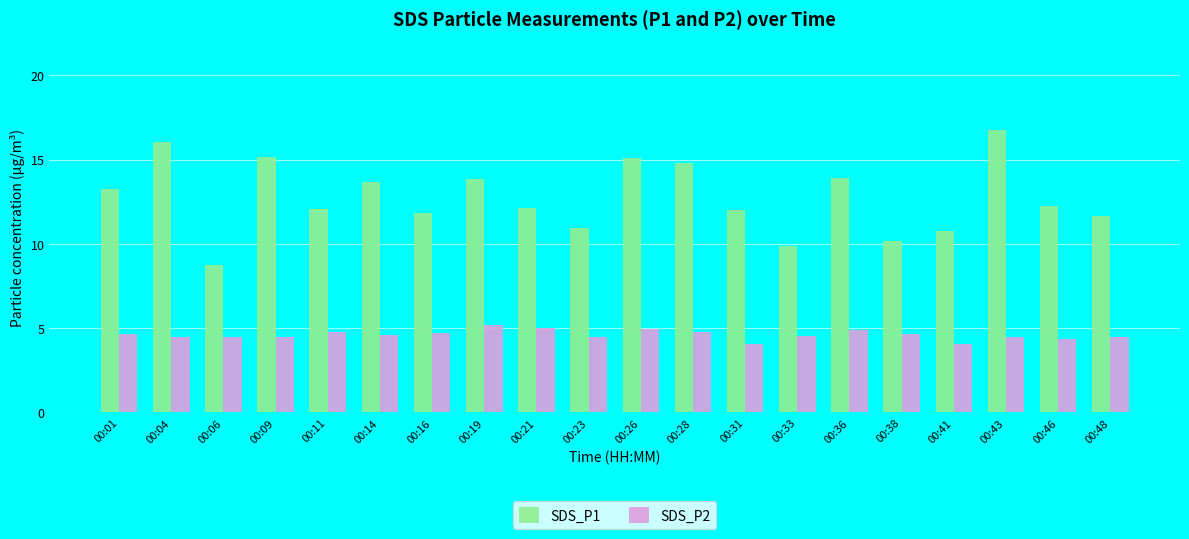

What is the value of the SDS_P2 bar at the 12th from the left?

4.8